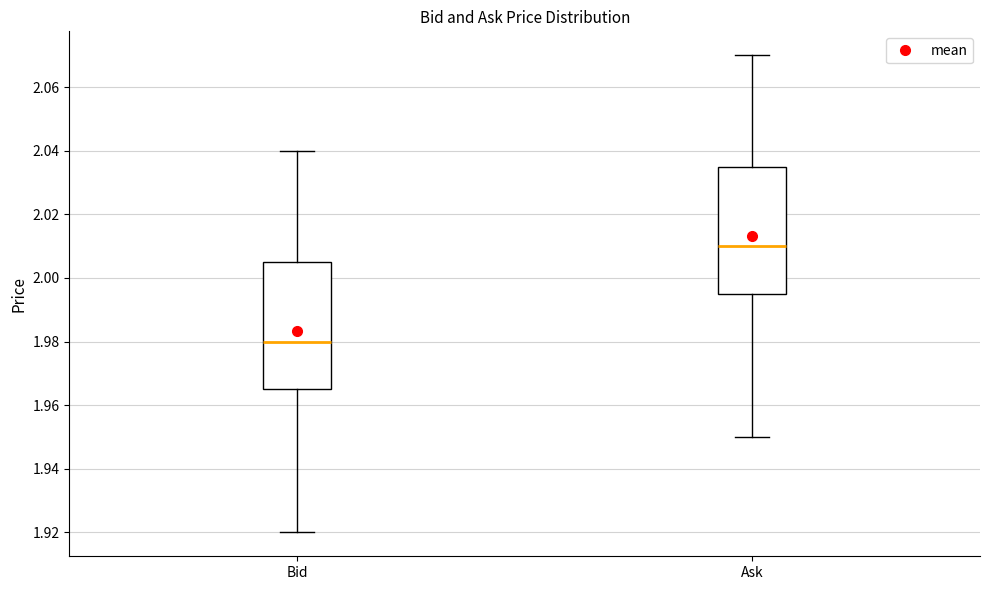

Reading left to right, read every box against the y-axis: the position of its median line, the range the box covers, and the ends of its whiskers. The values are not printed on the chart, so give them approximately, as read against the axis.

Bid: median 1.980, box 1.966 to 2.006, whiskers 1.920 to 2.040
Ask: median 2.010, box 1.996 to 2.036, whiskers 1.950 to 2.070